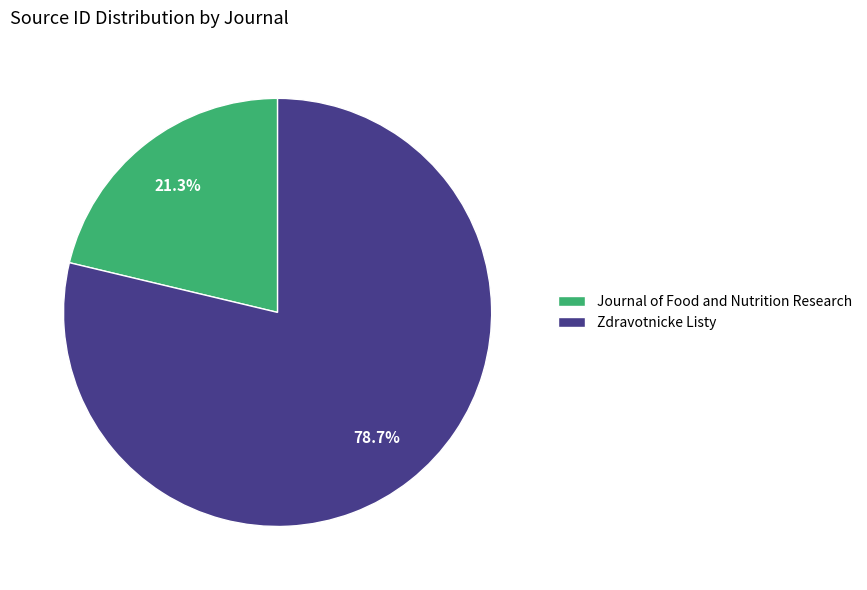

What portion of the pie excludes Journal of Food and Nutrition Research?

78.7%